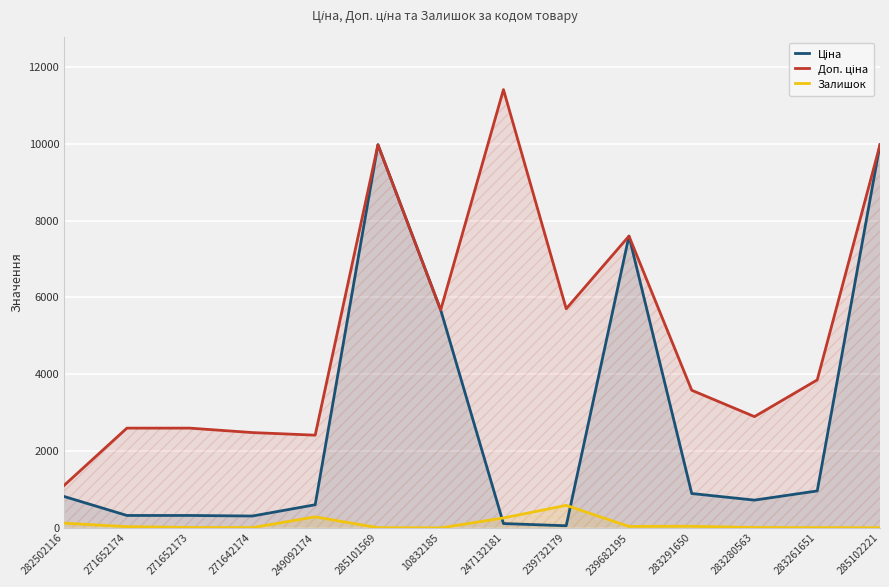

Is the value of Ціна at 282502116 greater than the value of Залишок at 10832185?

Yes